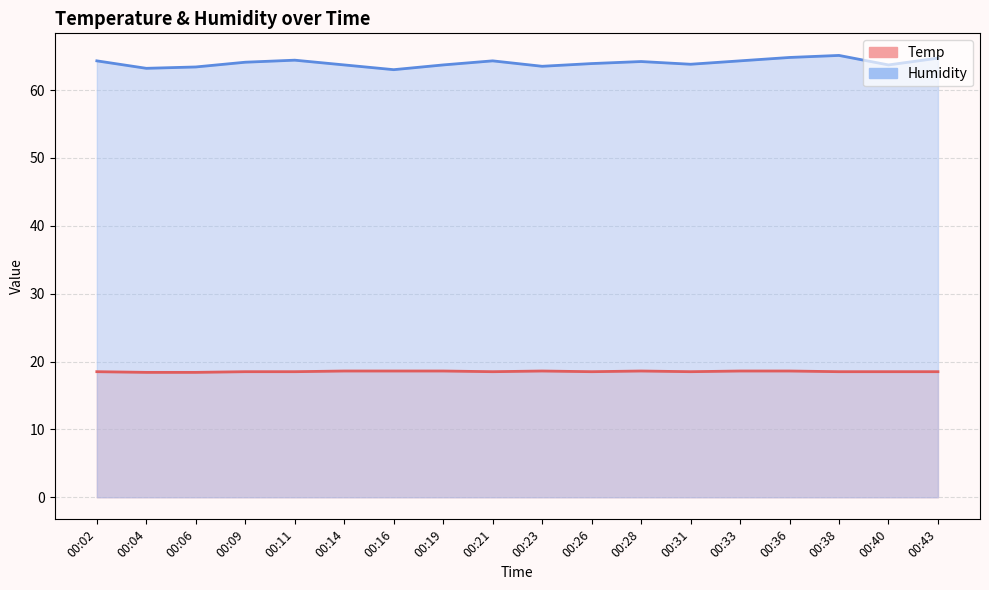

True or false: Temp and Humidity intersect in this chart.

False